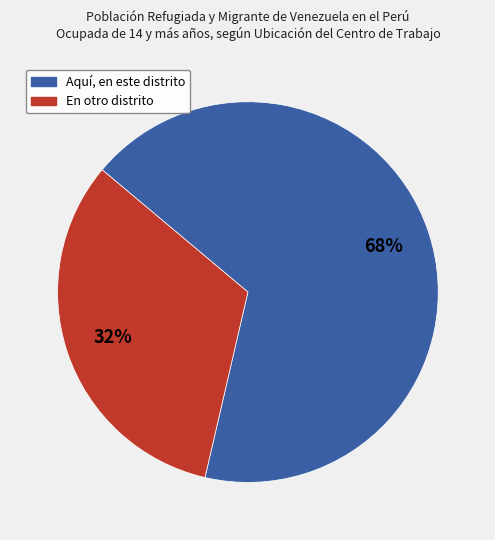

How many slices are in this pie chart?

2